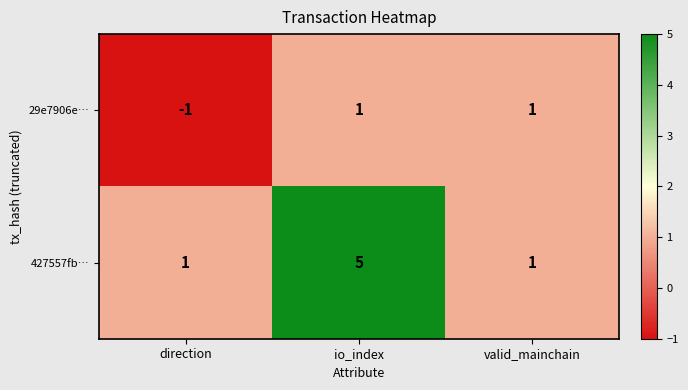

Which series changed the most between direction and valid_mainchain?

29e7906e…